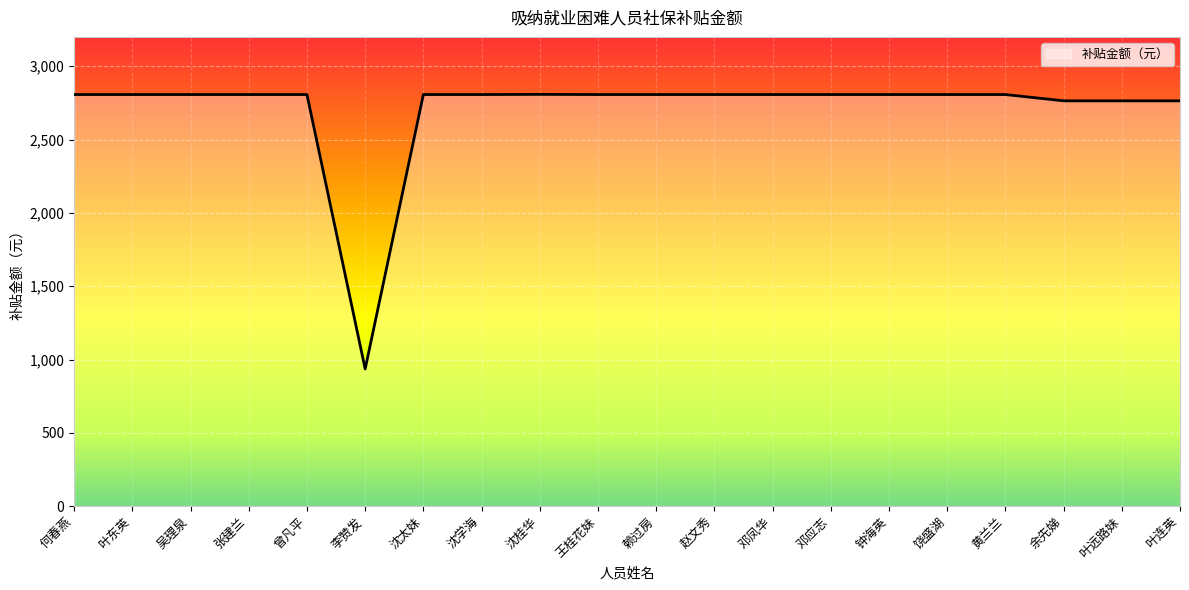

Is it true that the value at 吴理泉 is 4568.5?

False